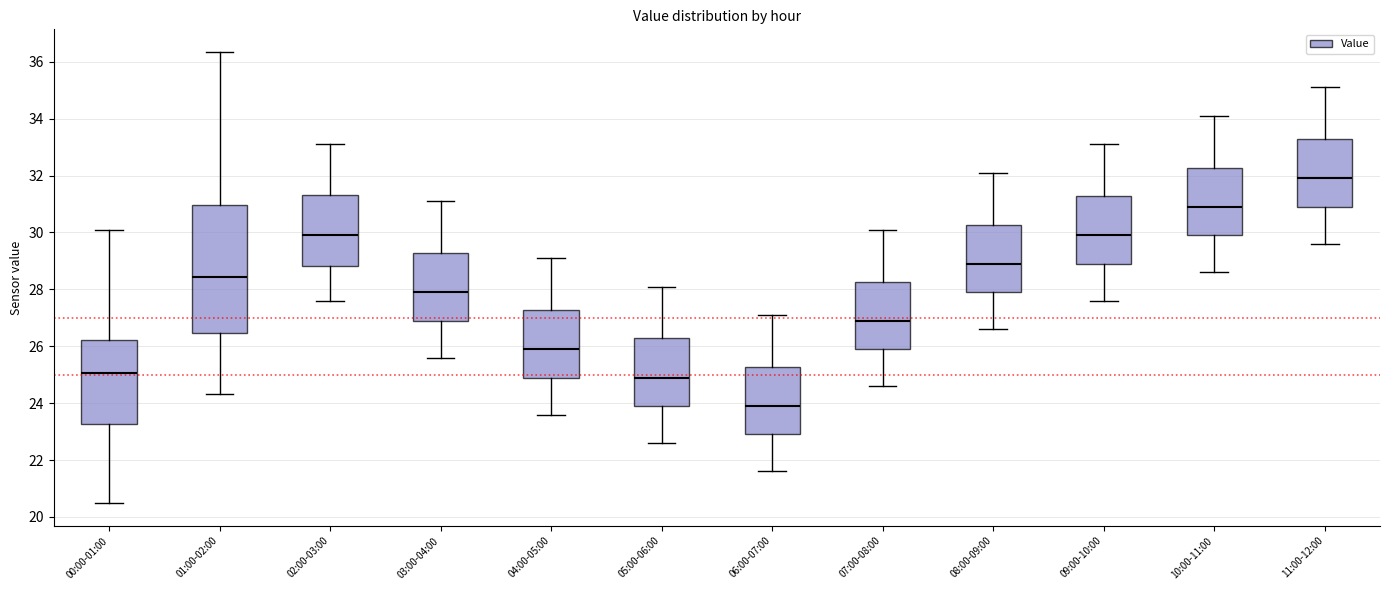

Where is the lower edge of the box for 00:00-01:00 on the y-axis? The values are not printed on the chart, so give them approximately, as read against the axis.

23.2